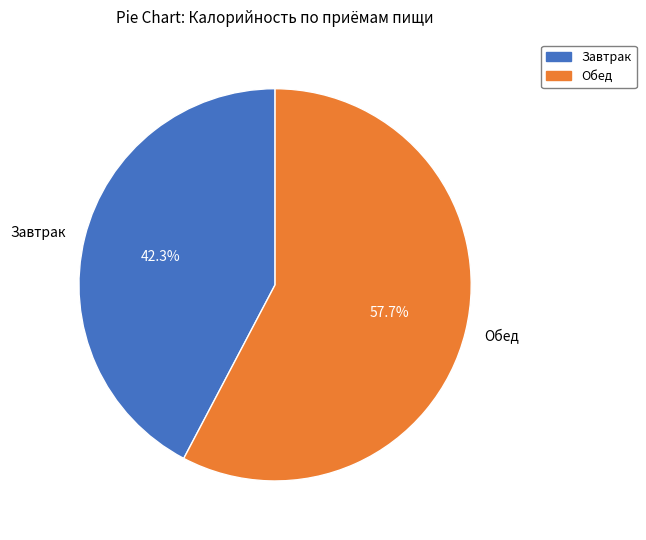

Rank the categories by value from lowest to highest.

Завтрак, Обед